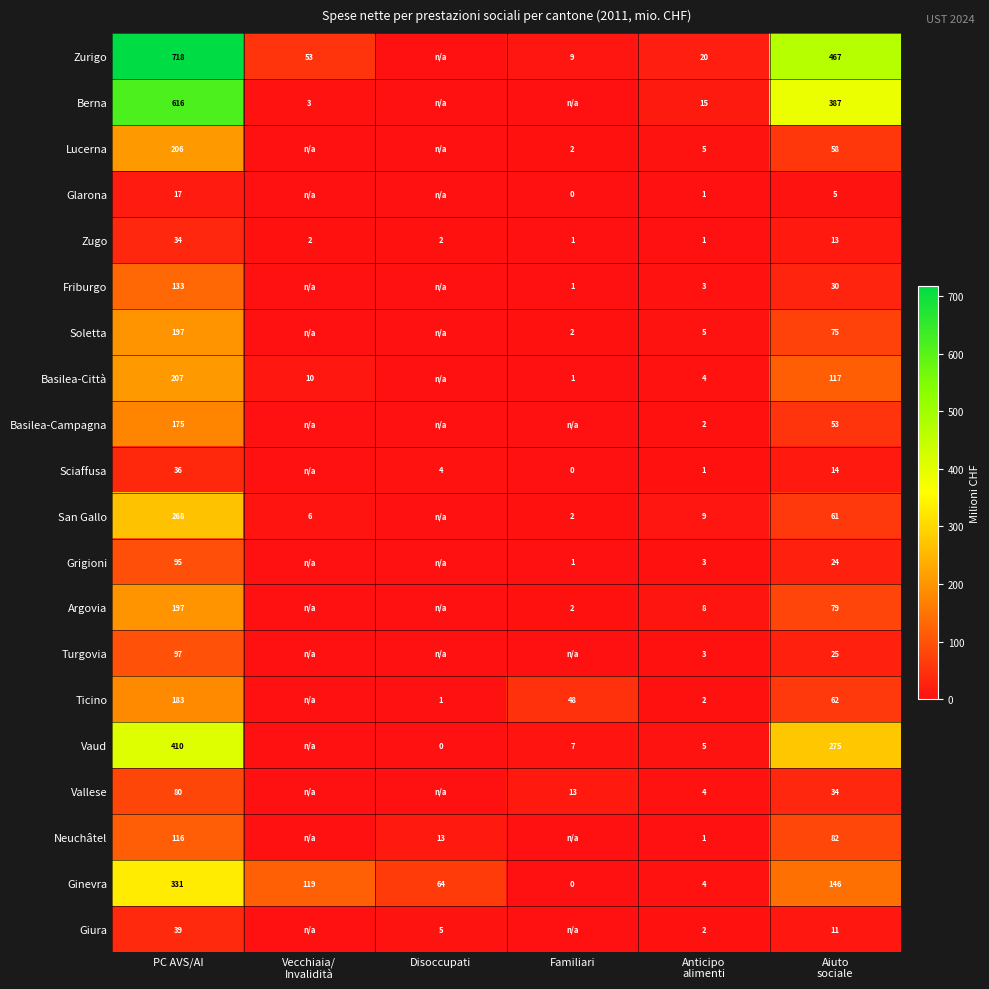

The Ticino series shows 48 at Familiari. True or false?

True